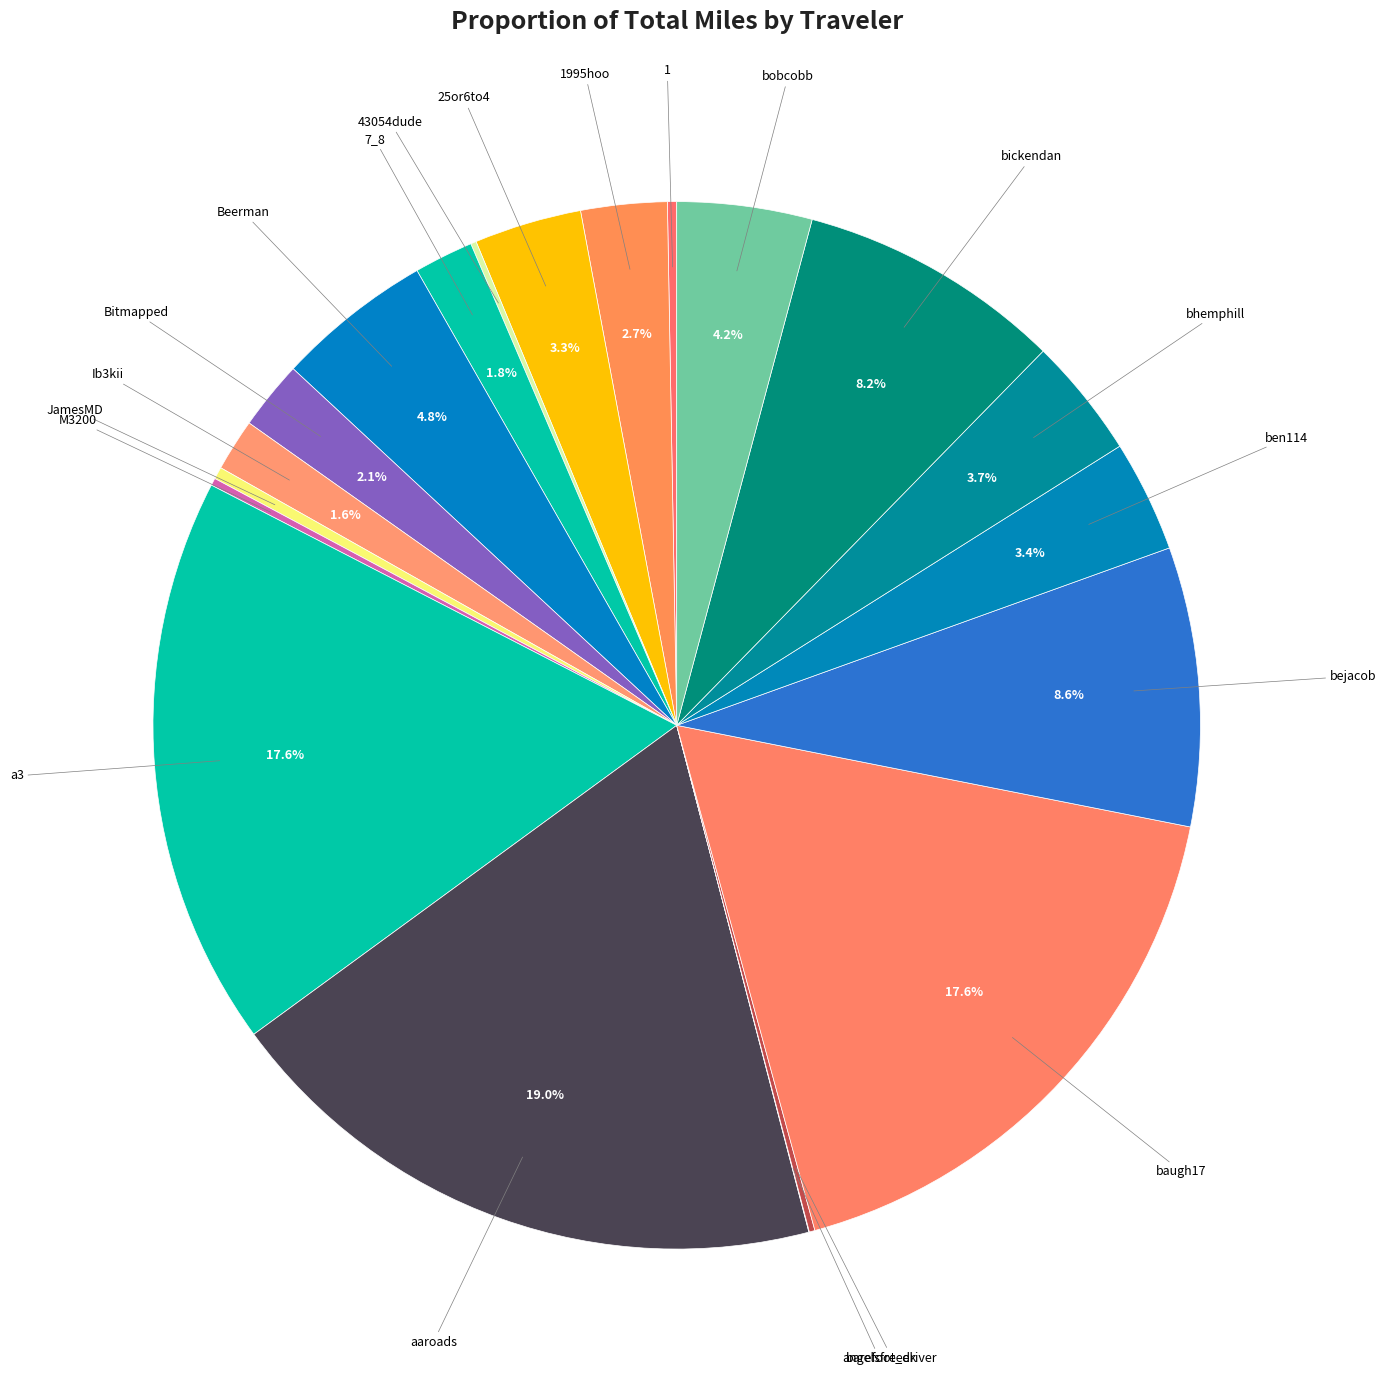

What is the smallest slice in the pie chart?

angelsfreeek